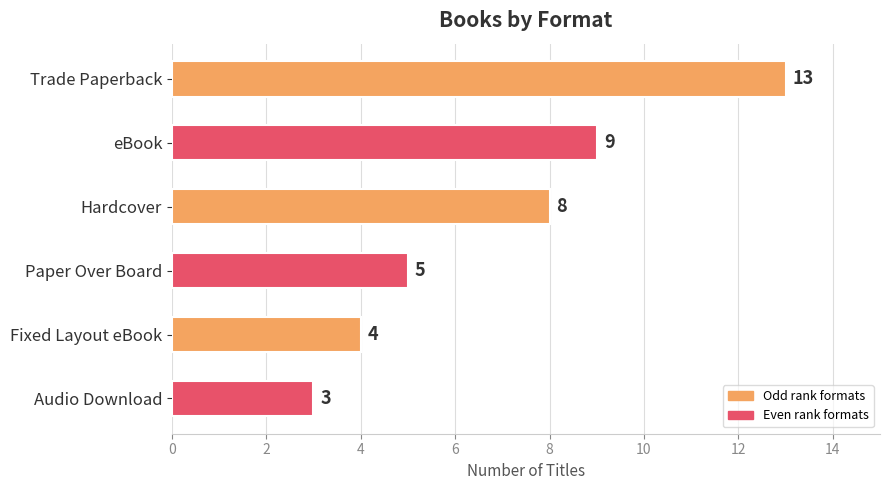

The value at Paper Over Board is 3. True or false?

False